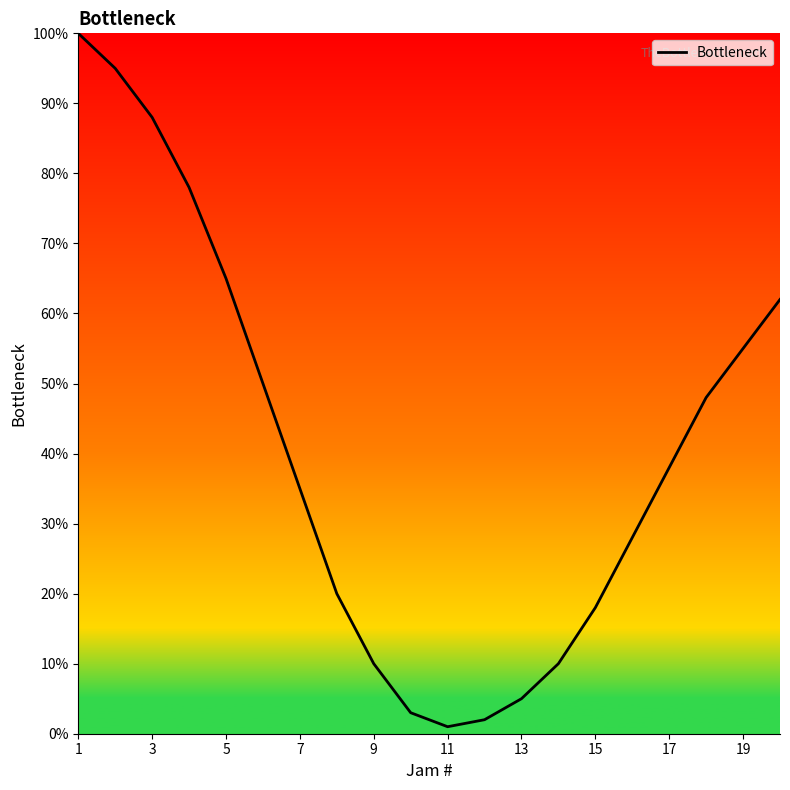

What is the difference between the maximum and minimum values?

99